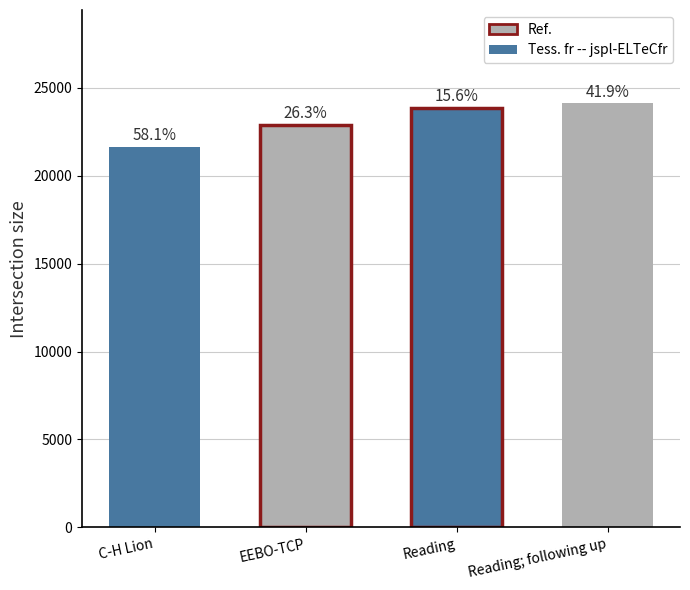

Which category has the lowest value across all series?

C-H Lion